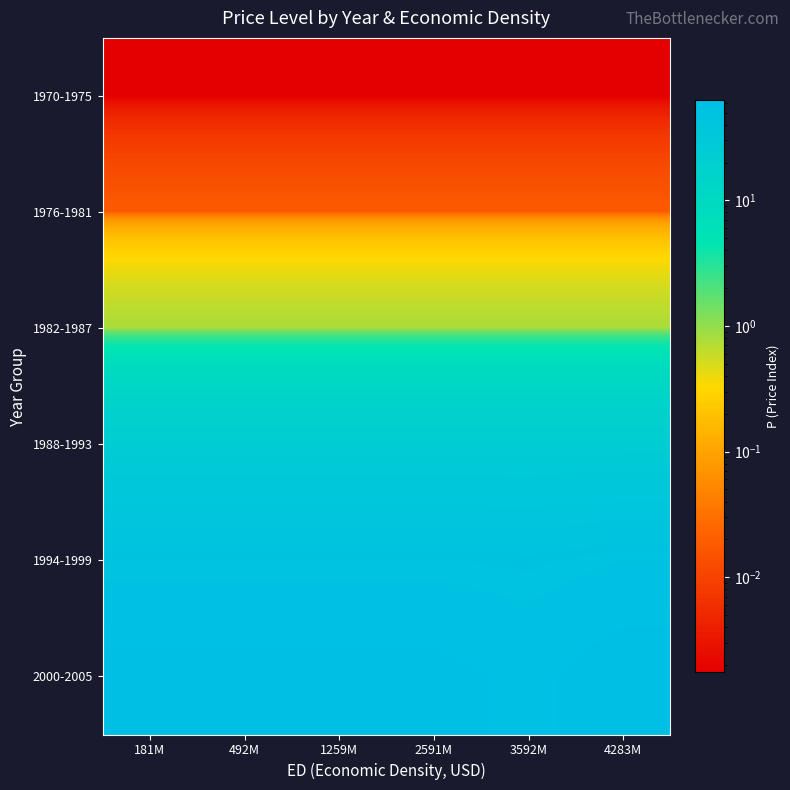

What is the spread (max minus min) of values at 492M?

60.1